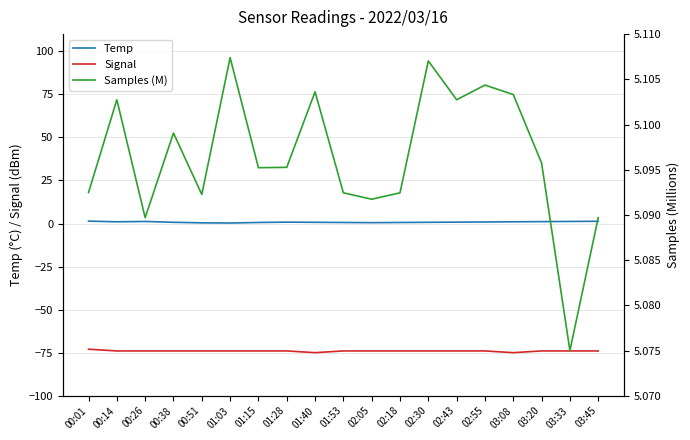

The Signal series shows -74.0 at 00:51. True or false?

True